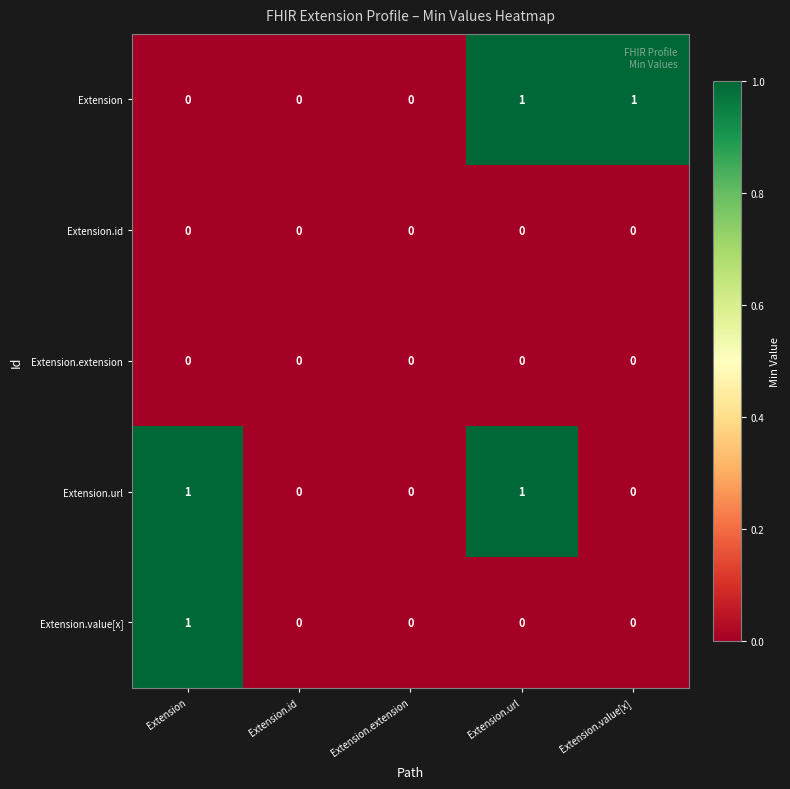

The Extension series shows 0 at Extension.id. True or false?

True